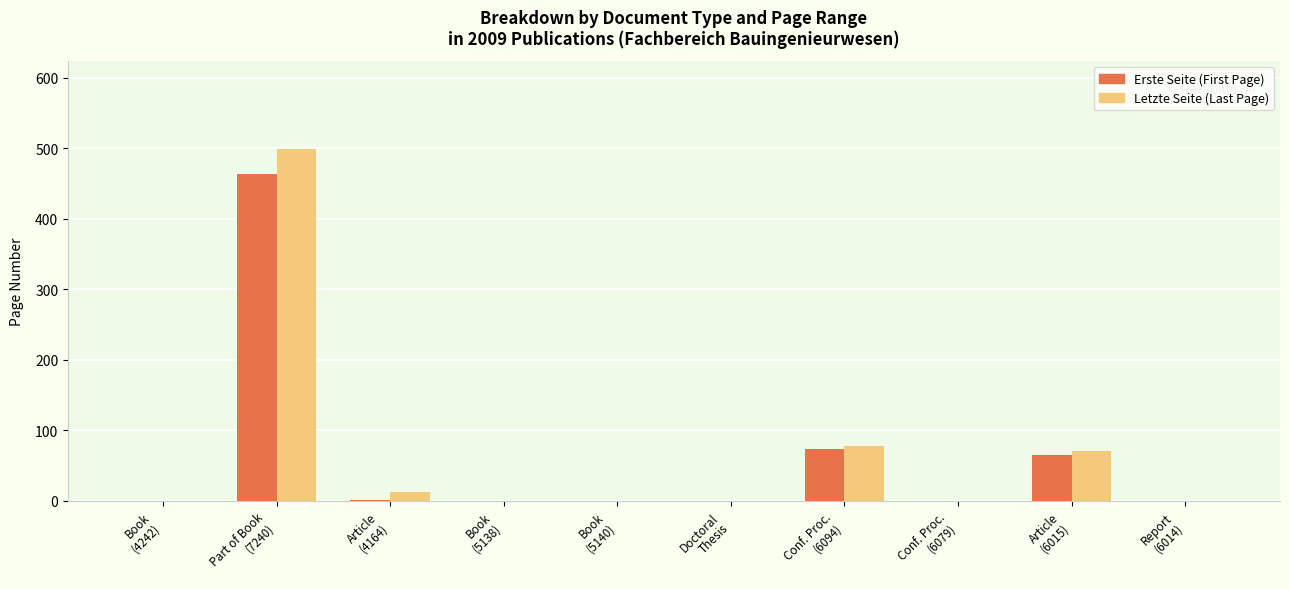

What is the highest value of the Letzte Seite (Last Page) series?

499